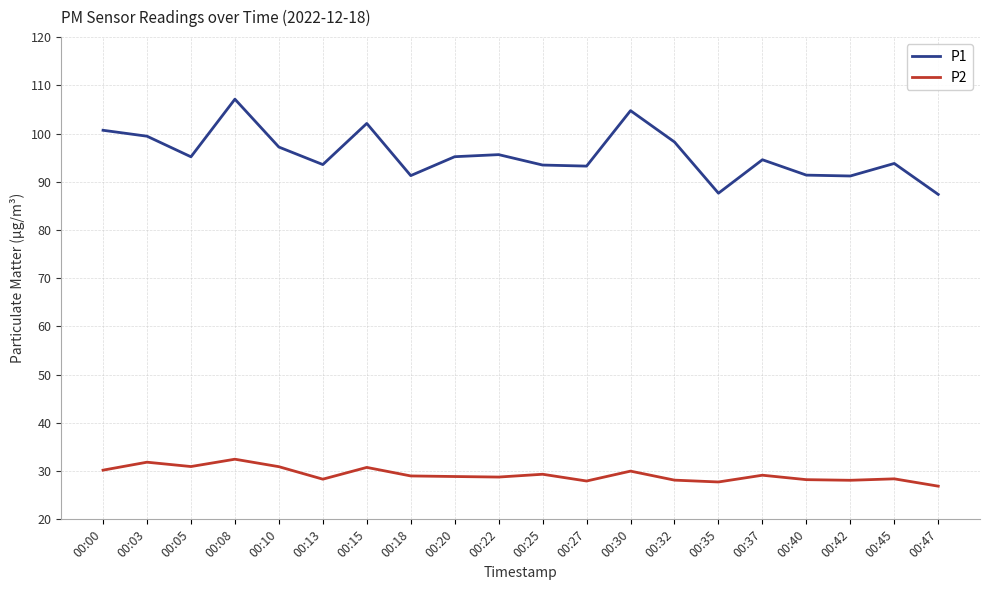

At 00:22, list the series in order from largest to smallest.

P1, P2